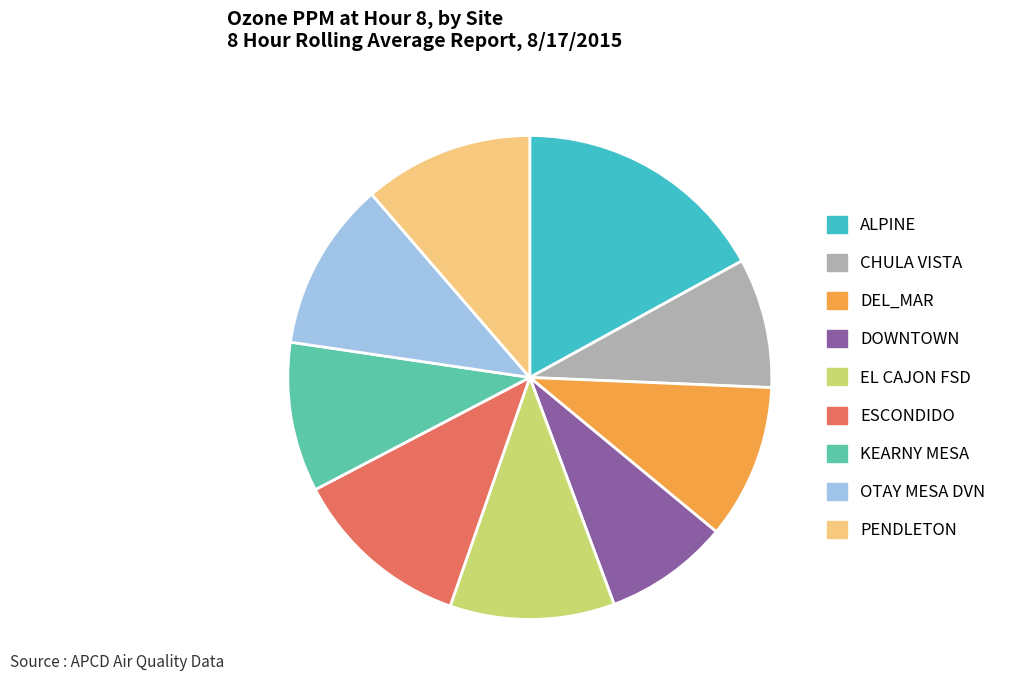

Is there any slice that represents more than half of the pie?

No